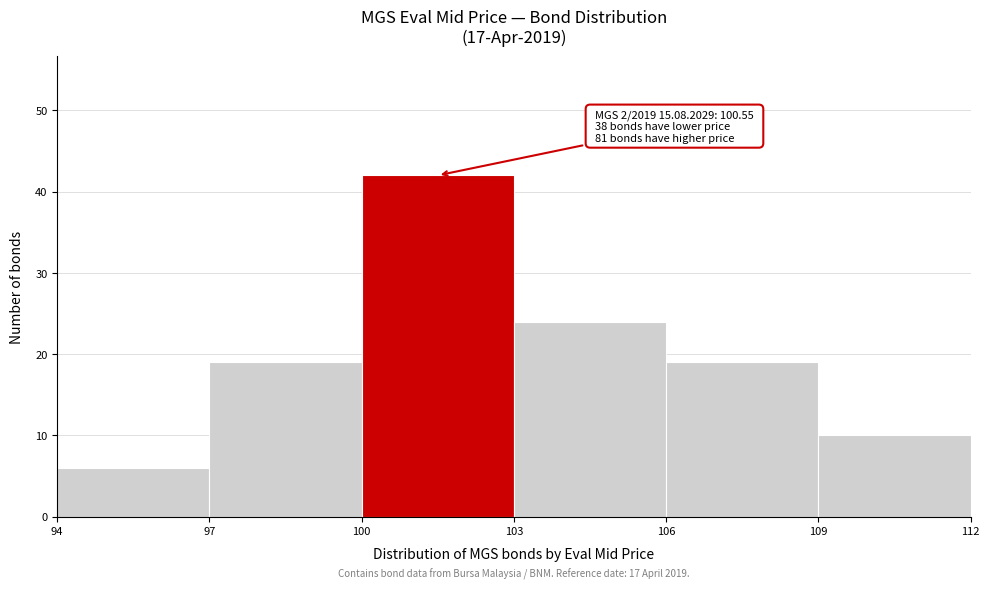

Which range on the x-axis has the tallest bar?

100 to 103